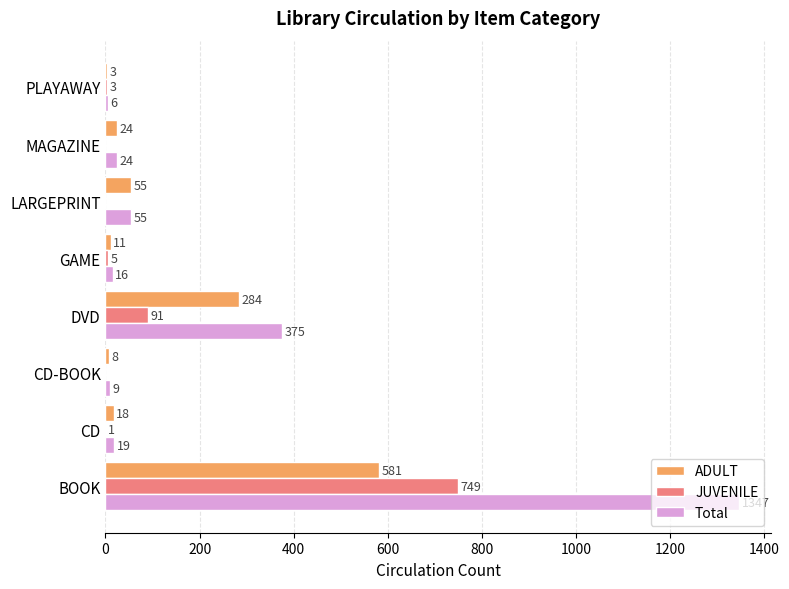

What is the total value across all series at MAGAZINE?

48